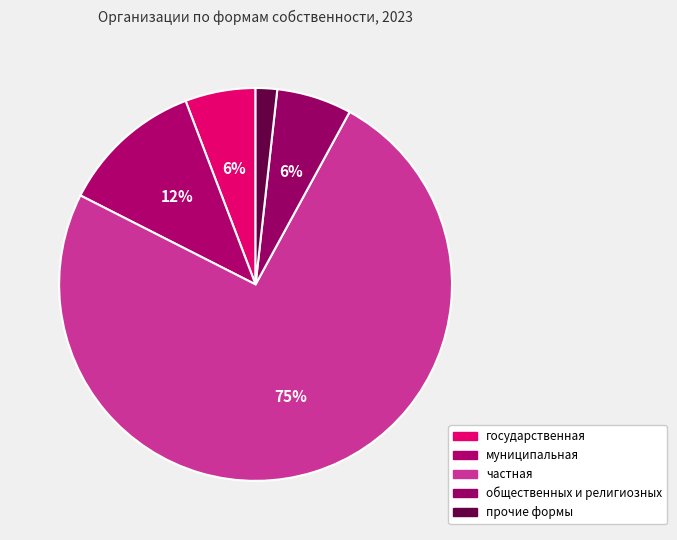

Is частная the majority of the pie?

Yes